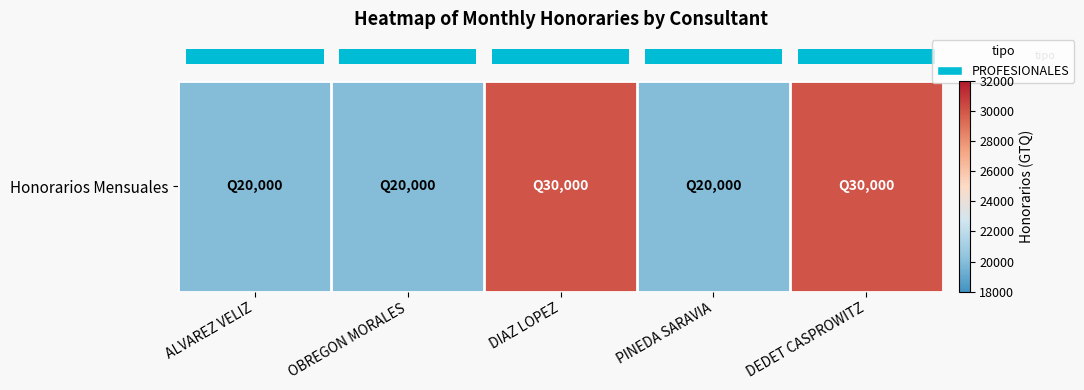

List the labels in order of value, smallest first.

ALVAREZ VELIZ, OBREGON MORALES, PINEDA SARAVIA, DIAZ LOPEZ, DEDET CASPROWITZ